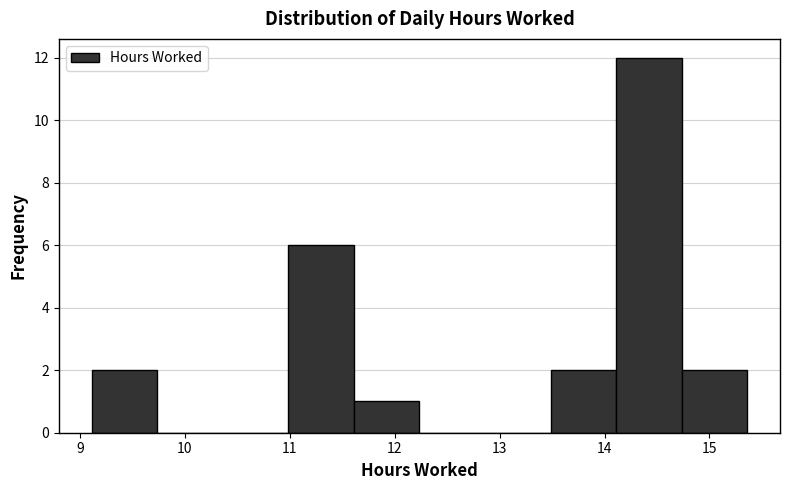

Reading left to right, list every bar in this chart as the range it spans on the x-axis followed by its height. Neither the bar edges nor the heights are printed on the chart, so give them approximately, as read against the axes.

9.1 to 9.7: 2
9.7 to 10.4: 0
10.4 to 11.0: 0
11.0 to 11.6: 6
11.6 to 12.2: 1
12.2 to 12.9: 0
12.9 to 13.5: 0
13.5 to 14.1: 2
14.1 to 14.7: 12
14.7 to 15.4: 2